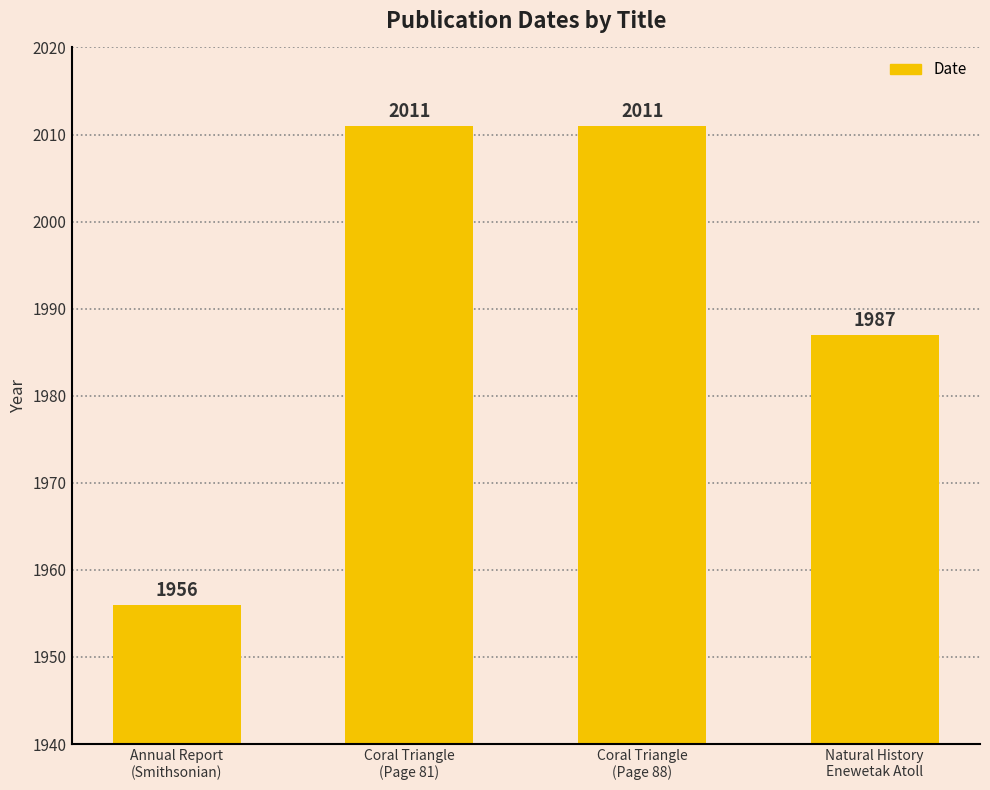

At which label is the value closest to 1983?

Natural History
Enewetak Atoll